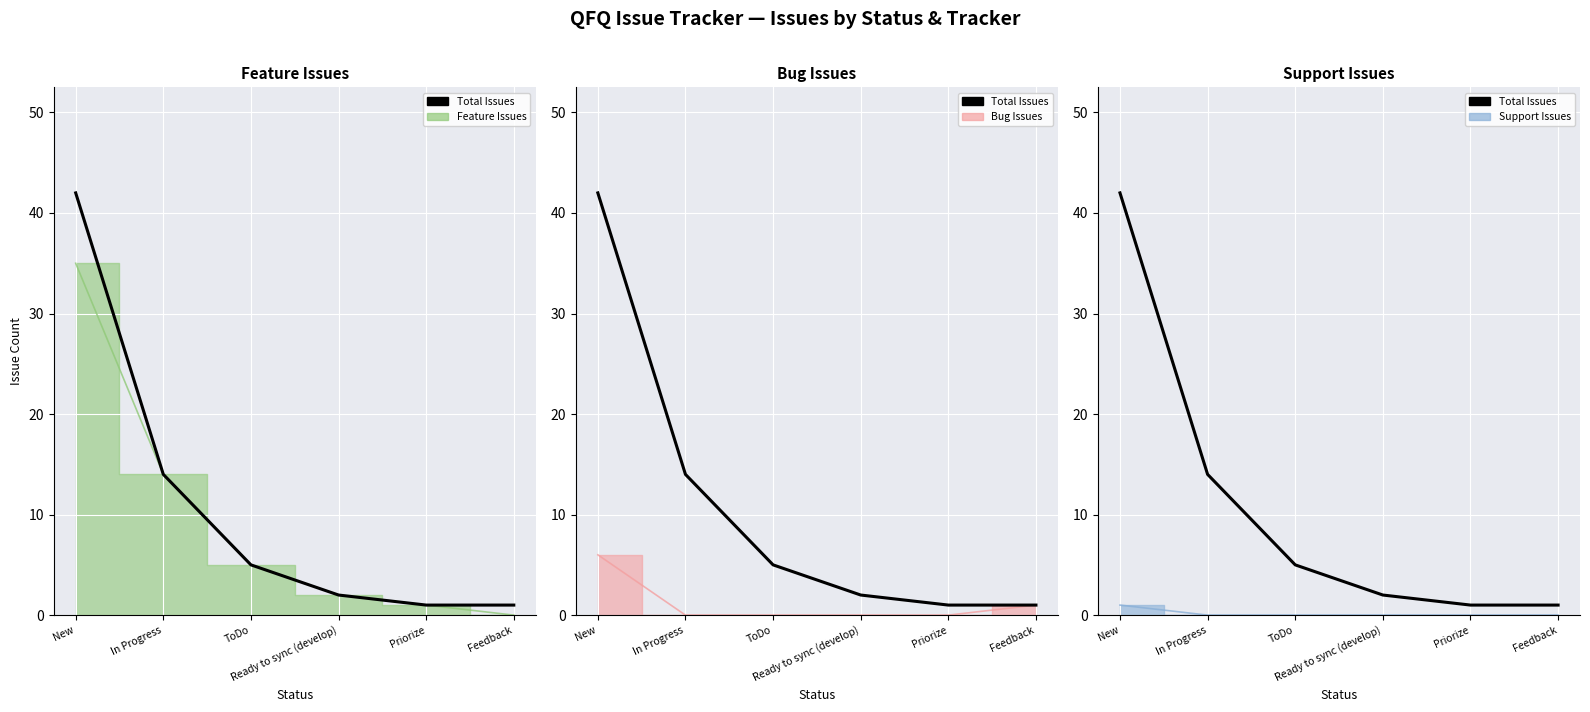

Which label corresponds to the largest value in the chart?

New